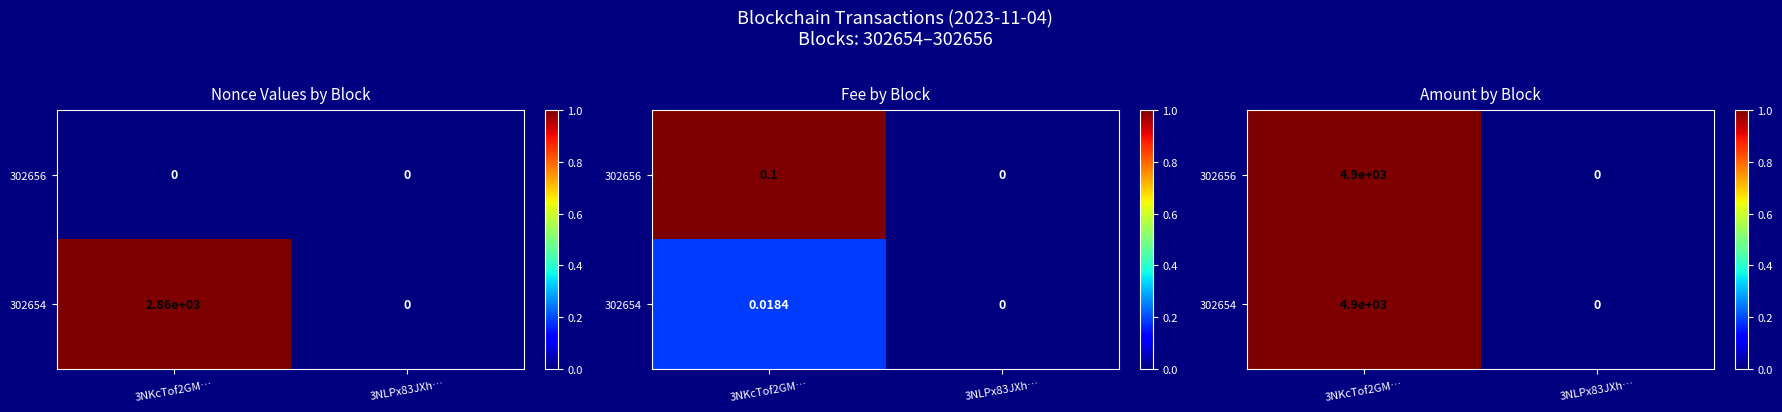

Which series changed the most between 3NKcTof2GM… and 3NLPx83JXh…?

302654